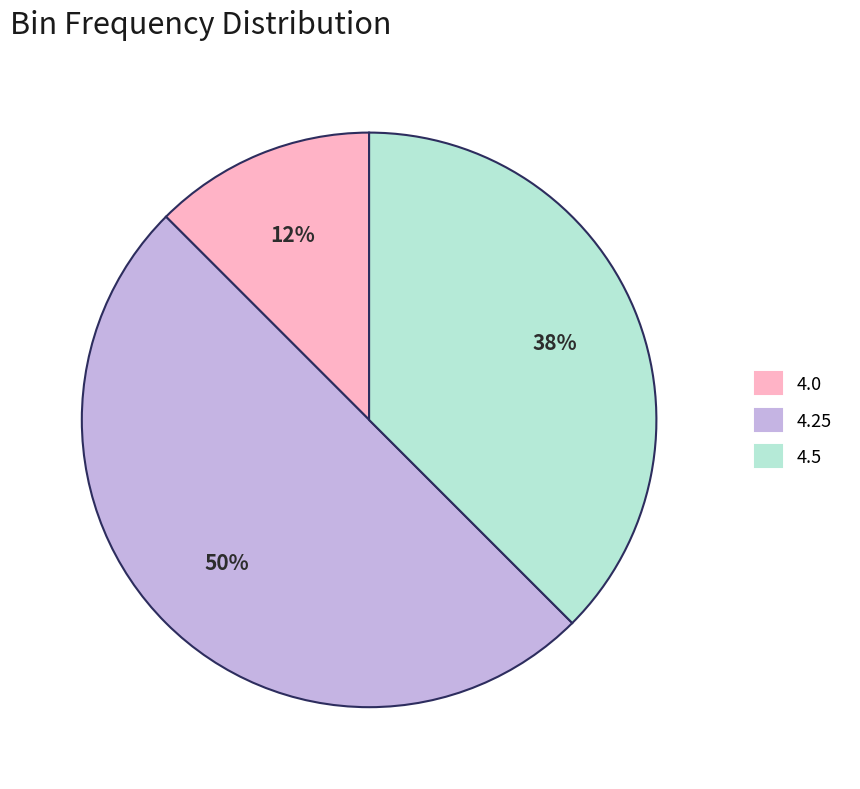

Is 4.5 the majority of the pie?

No